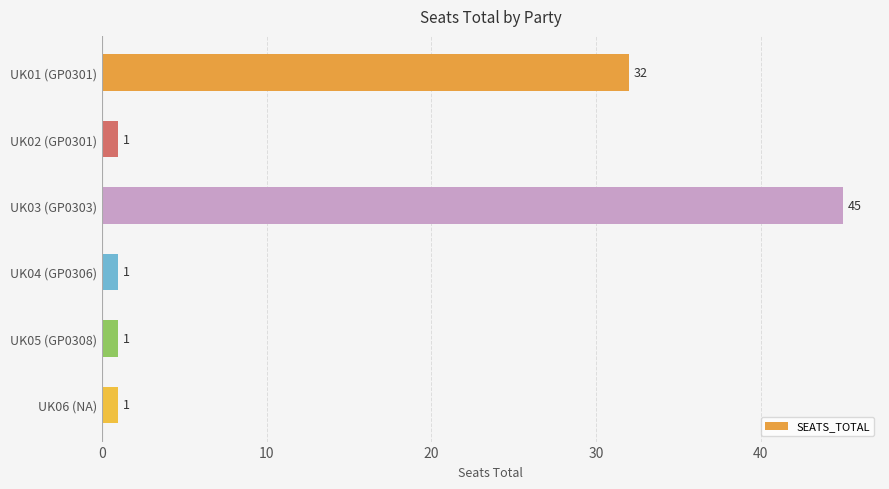

At which label is the value closest to 23?

UK01 (GP0301)